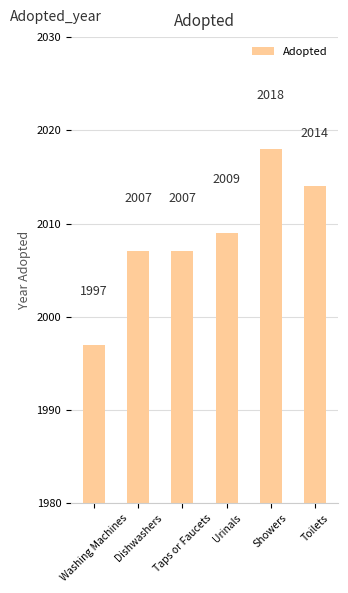

What is the difference between the values at Showers and Dishwashers?

11